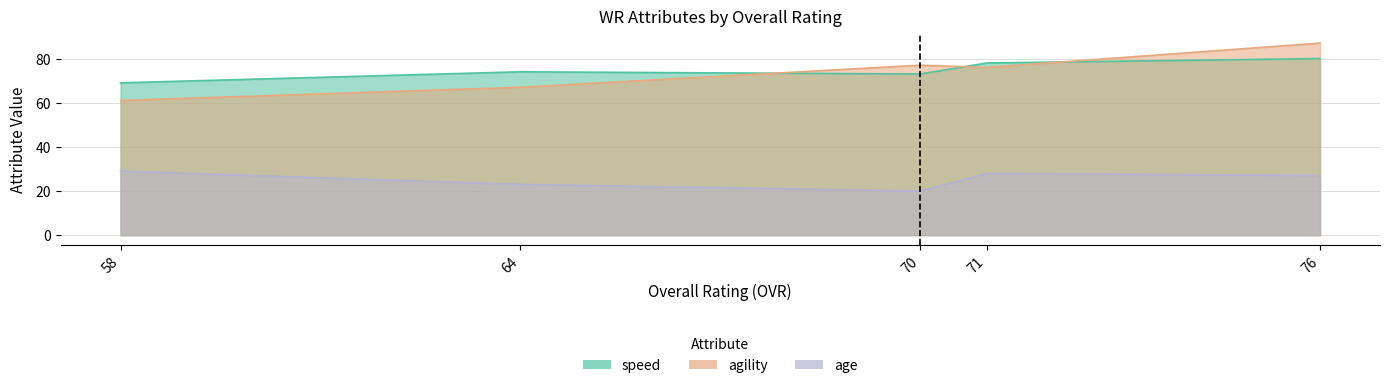

What are all the series names shown in the legend?

speed, agility, age